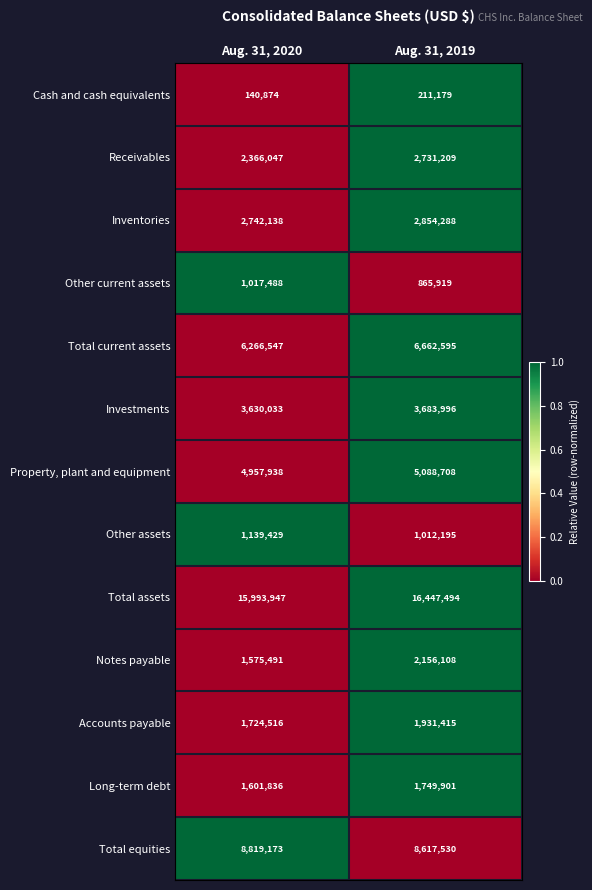

Read the Notes payable value at Aug. 31, 2020, to the nearest 100.

1575500